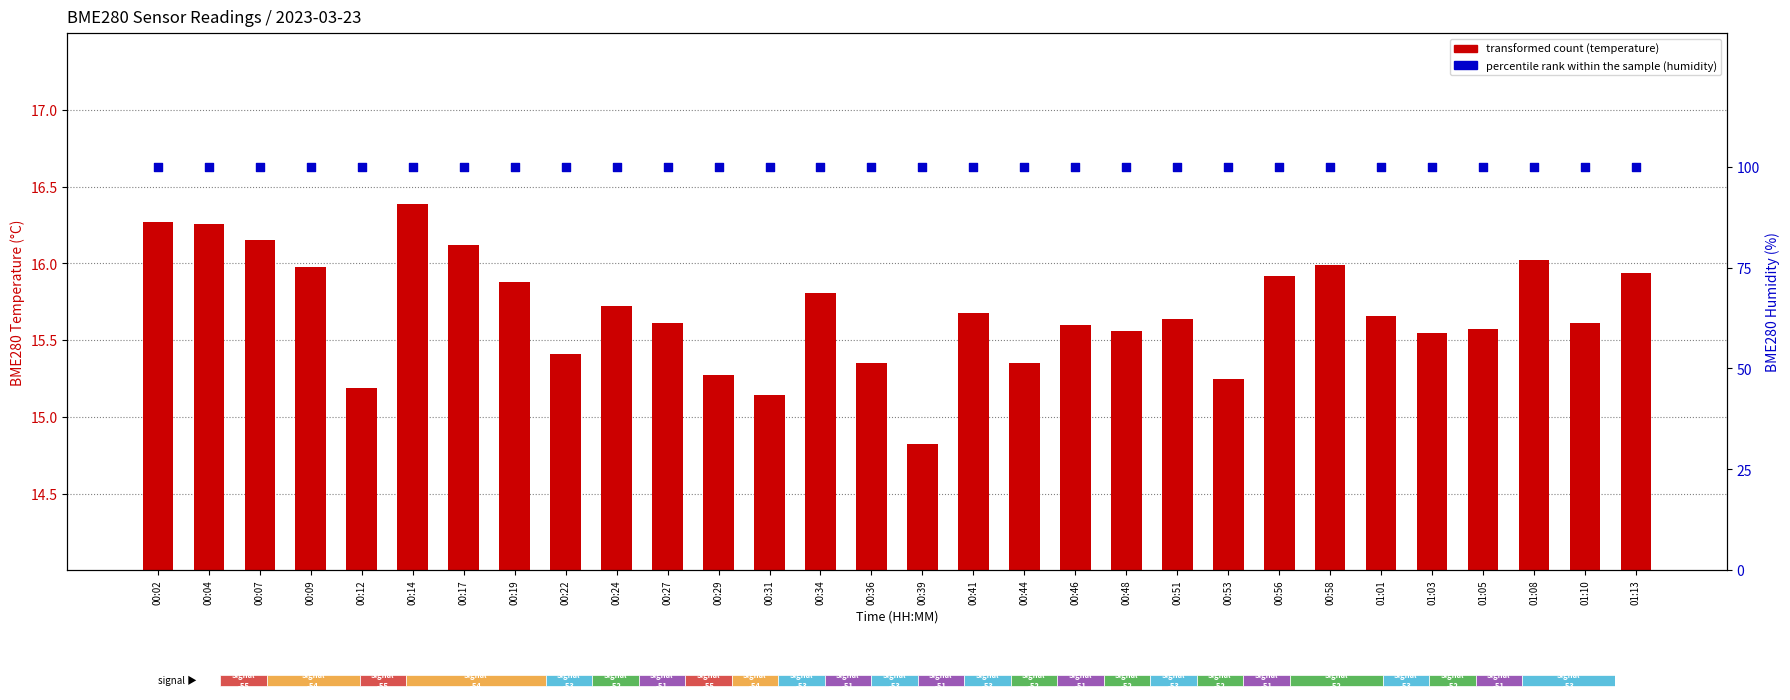

At which category is the sum across all series the highest?

00:14